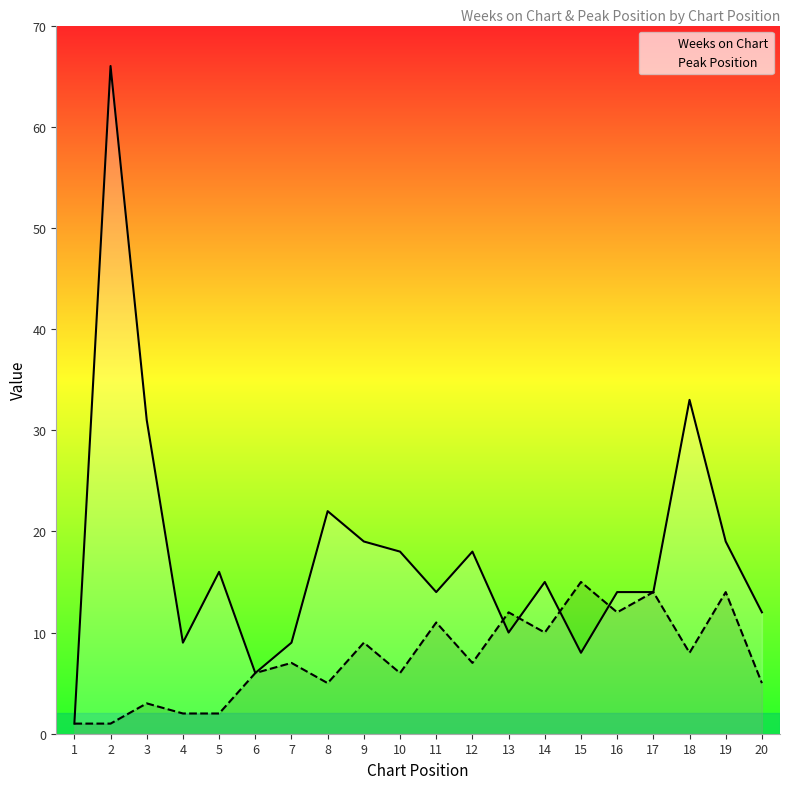

Where is Peak Position nearest to the value 8?

18